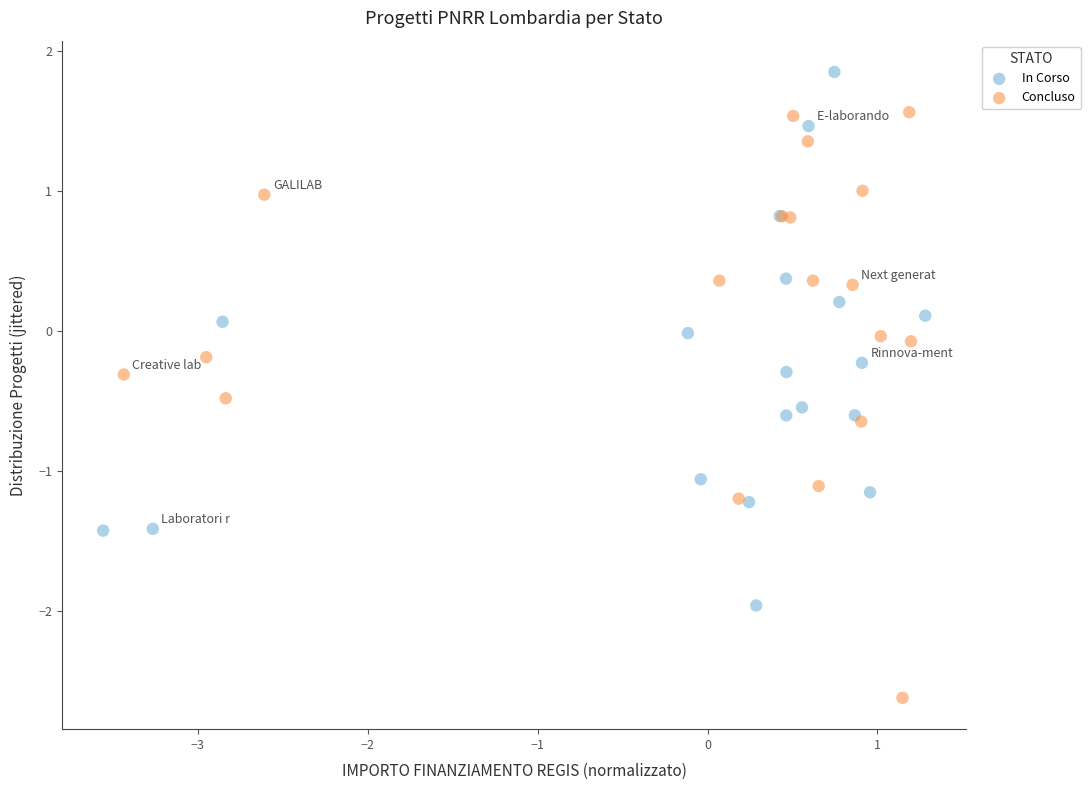

Which series contains the highest Y value?

In Corso